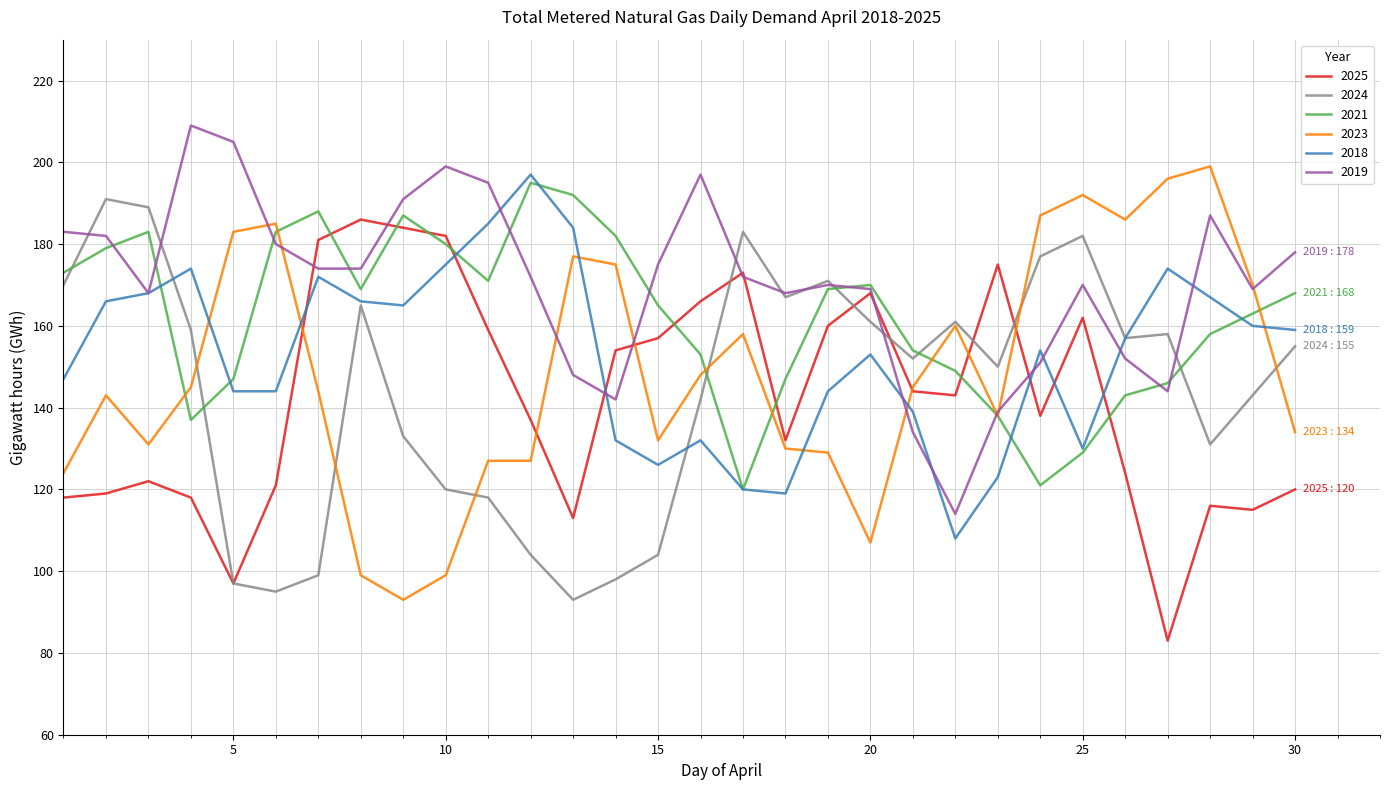

Which series has the largest total across all categories?

2019